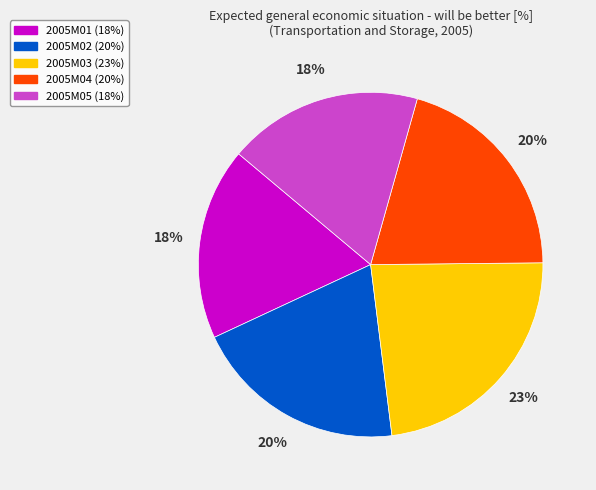

Is there any slice that represents more than half of the pie?

No